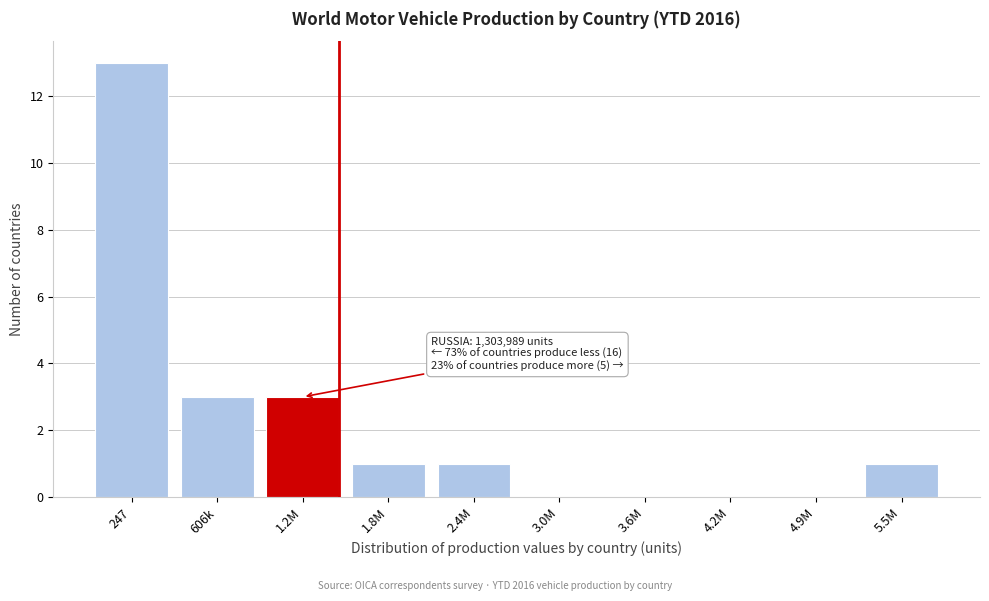

Reading right to left, what are all the values shown in this chart?

5.5M=1	4.9M=0	4.2M=0	3.6M=0	3.0M=0	2.4M=1	1.8M=1	1.2M=3	606k=3	247=13